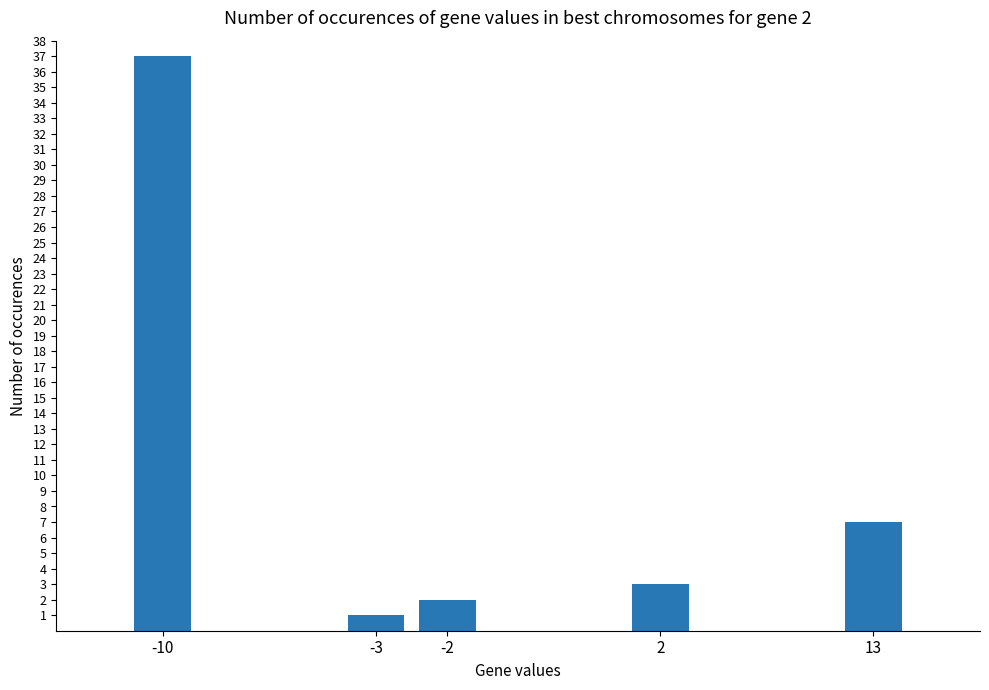

What is the average value?

10